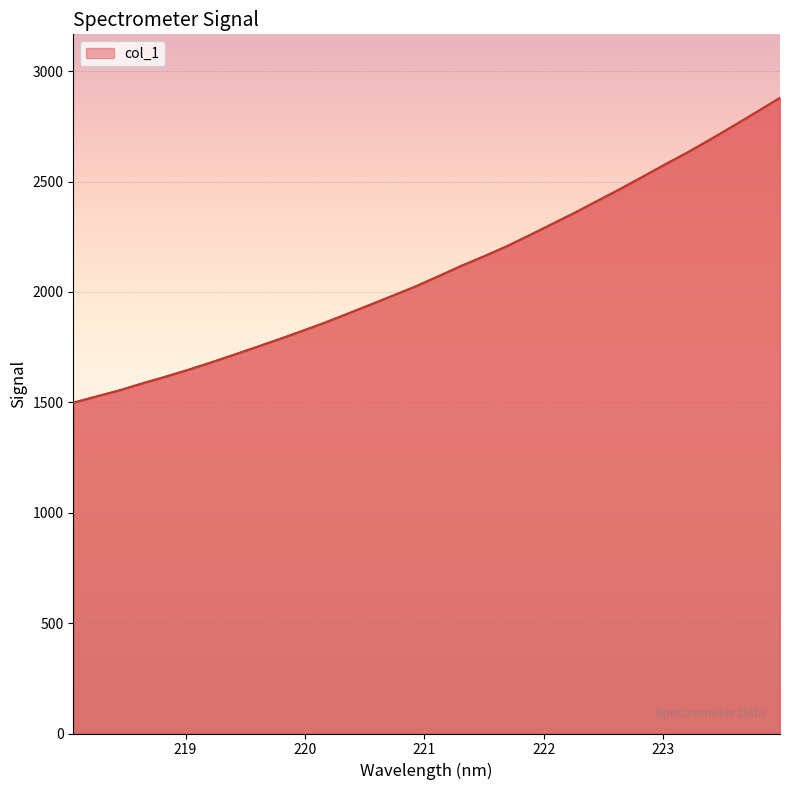

What is the smallest value displayed?

1497.9